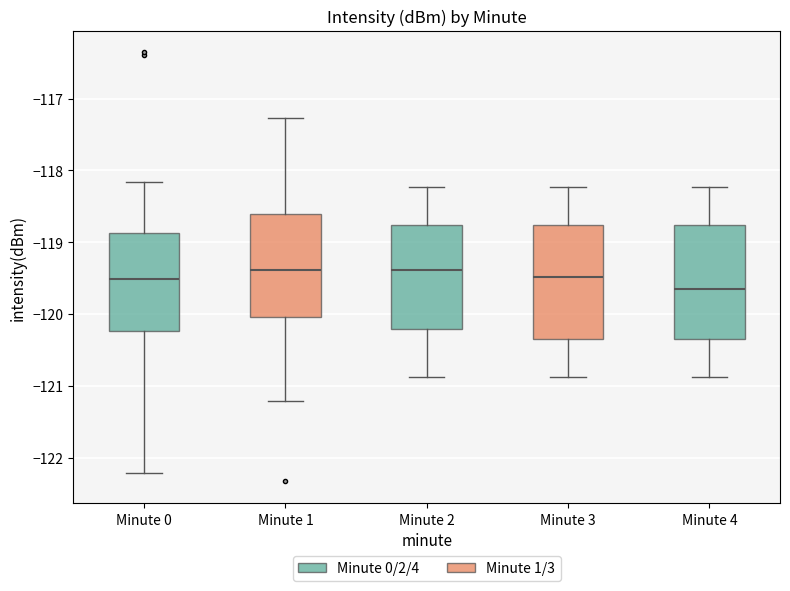

Which box's median line is the lowest?

Minute 4